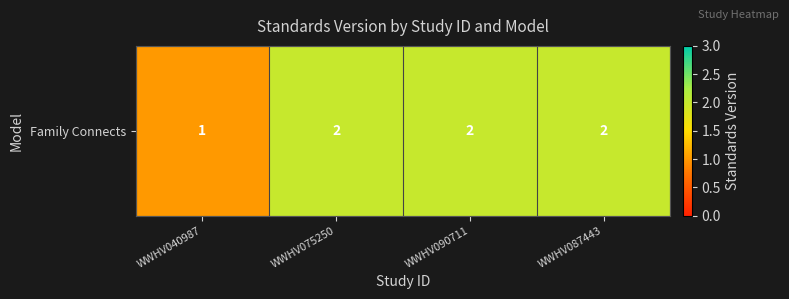

Which has a higher value, WWHV090711 or WWHV087443?

WWHV090711